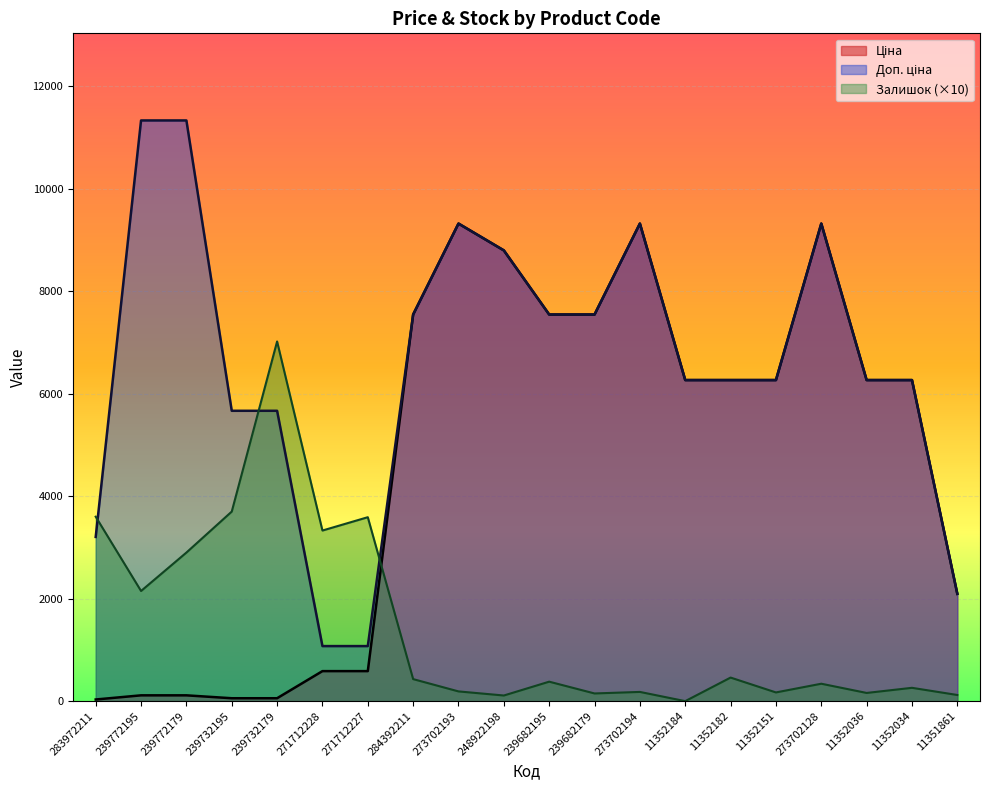

Which series ends up on top after the final intersection of Доп. ціна and Залишок?

Доп. ціна